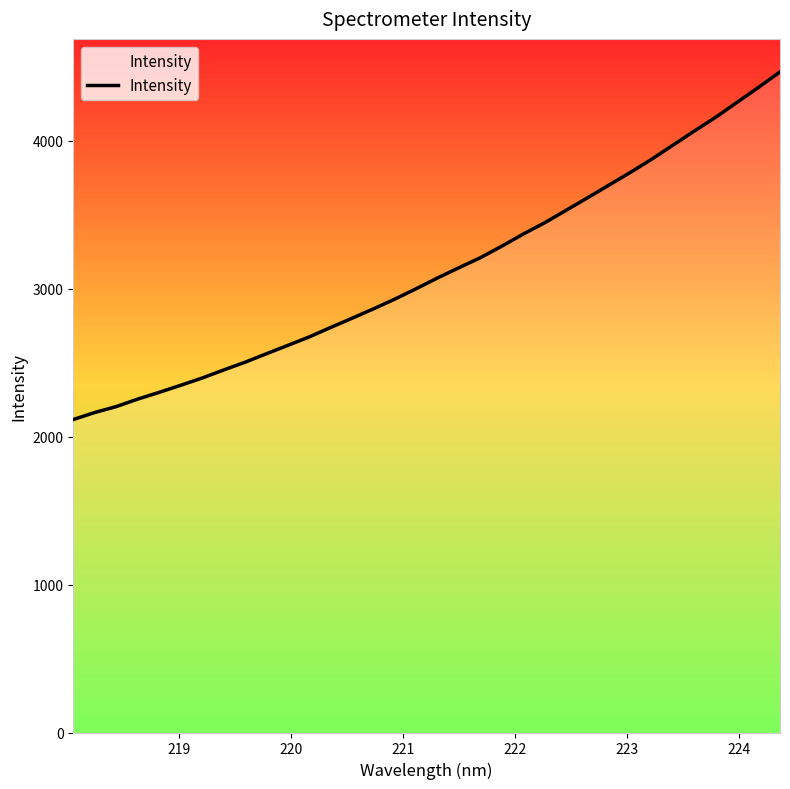

What is the smallest value displayed?

2116.4